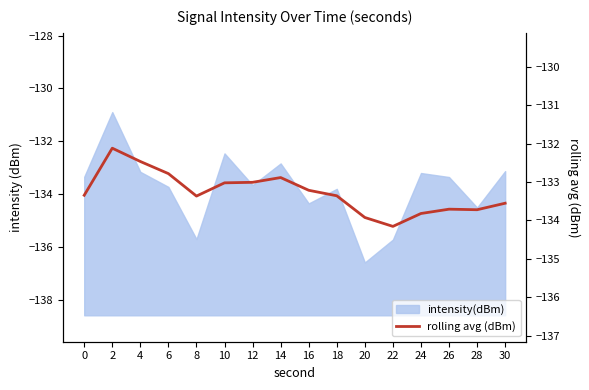

At which category does the data reach its first local valley?

8